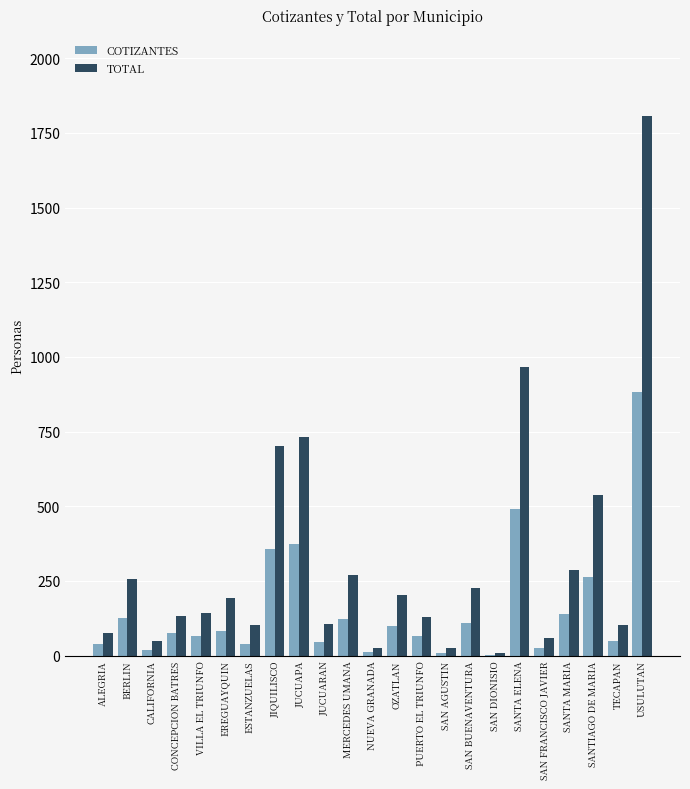

What is the total value across all series at CALIFORNIA?

64